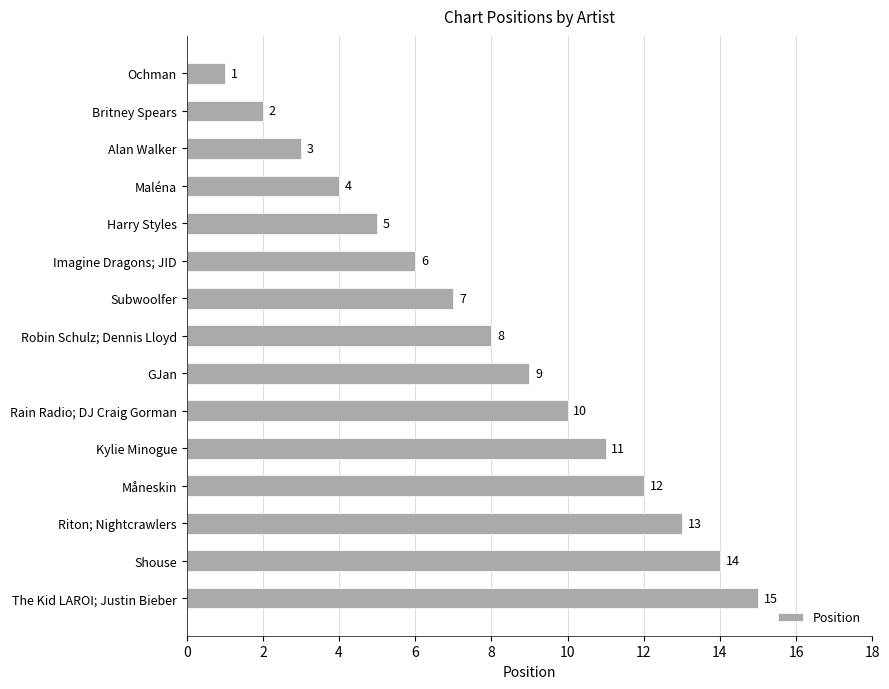

What is the label of the 11th bar from the bottom?

Harry Styles